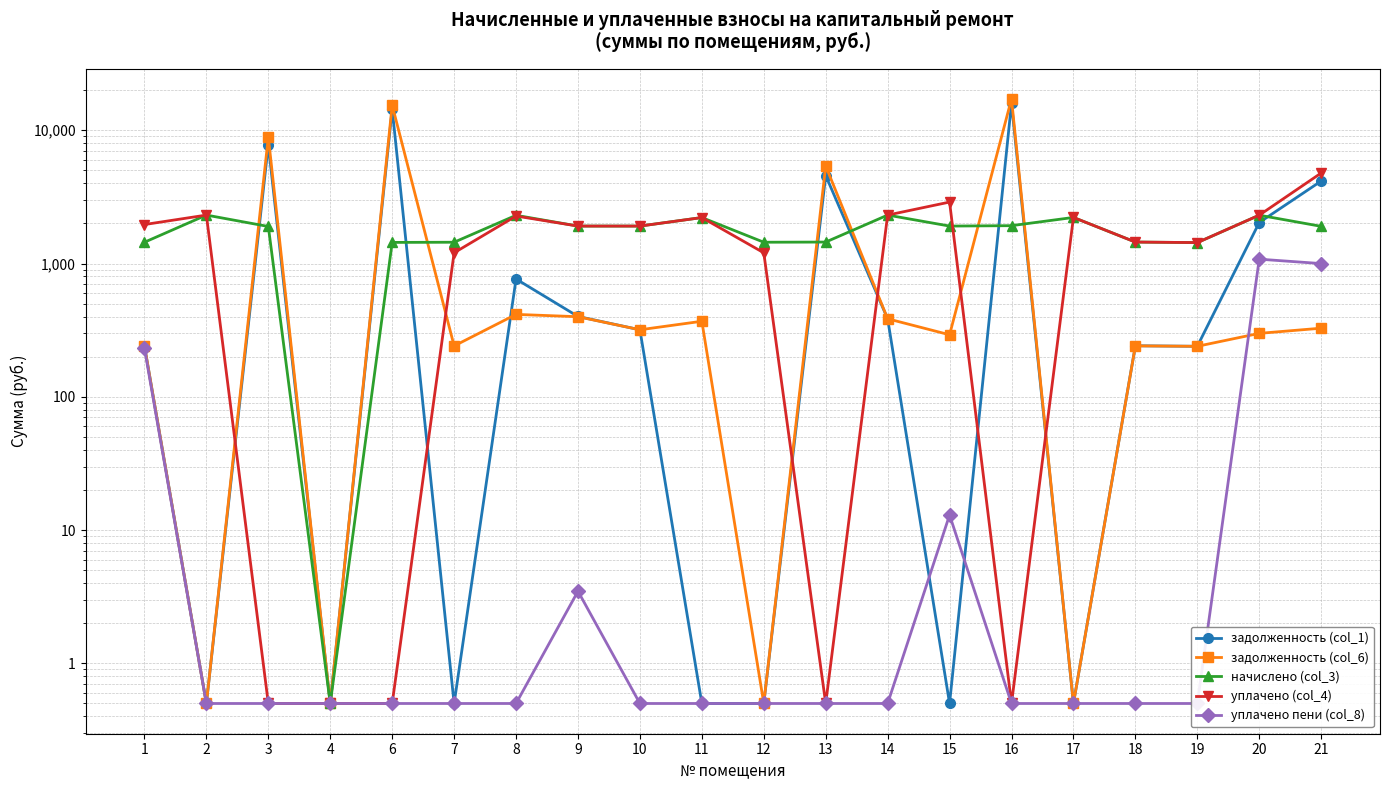

At 11, list the series in order from largest to smallest.

начислено (col_3), уплачено (col_4), задолженность (col_6), задолженность (col_1), уплачено пени (col_8)